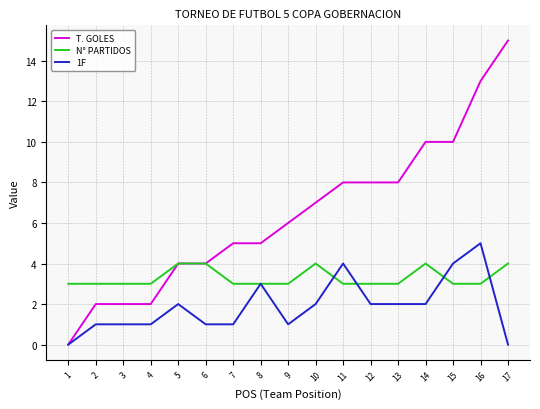

Reading right to left, list all the values displayed in this chart.

T. GOLES: 17=15	16=13	15=10	14=10	13=8	12=8	11=8	10=7	9=6	8=5	7=5	6=4	5=4	4=2	3=2	2=2	1=0
N° PARTIDOS: 17=4	16=3	15=3	14=4	13=3	12=3	11=3	10=4	9=3	8=3	7=3	6=4	5=4	4=3	3=3	2=3	1=3
1F: 17=0	16=5	15=4	14=2	13=2	12=2	11=4	10=2	9=1	8=3	7=1	6=1	5=2	4=1	3=1	2=1	1=0